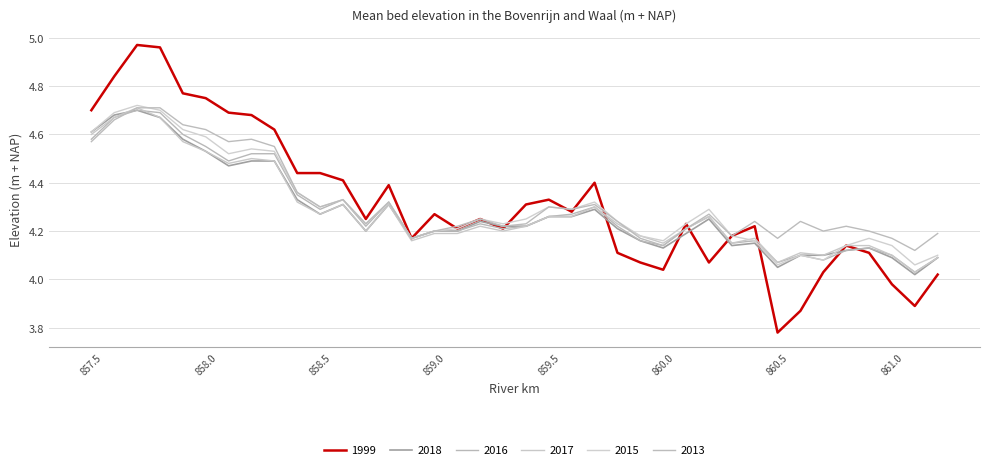

True or false: 2018 and 2013 cross at least once.

True